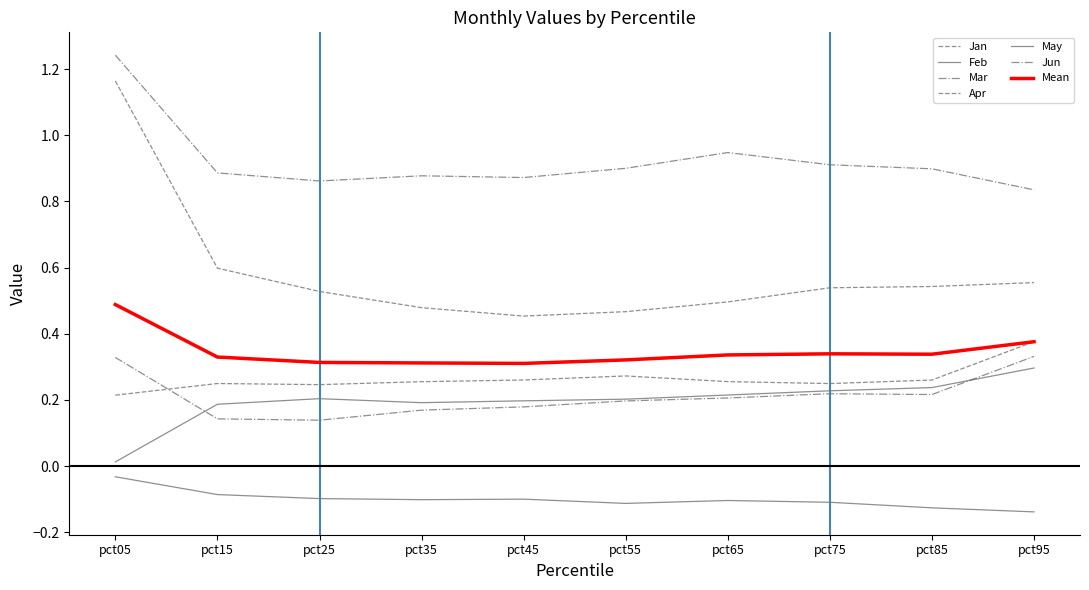

How many lines are shown in the chart?

7